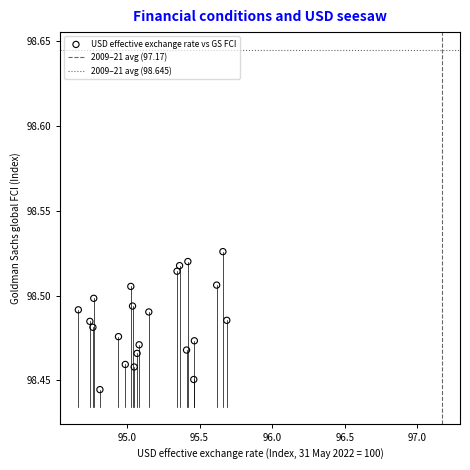

What is the range of X values (max minus min)?

1.0